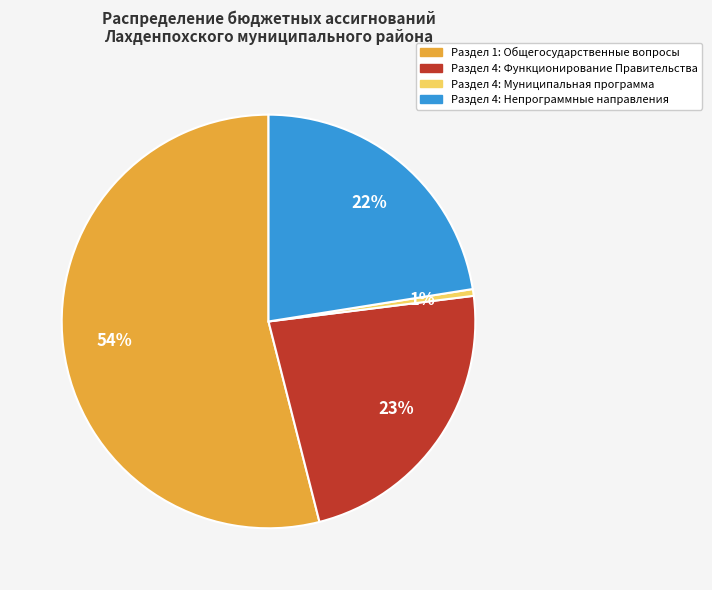

To the nearest percent, what is the difference between the largest and smallest slice percentages?

53%